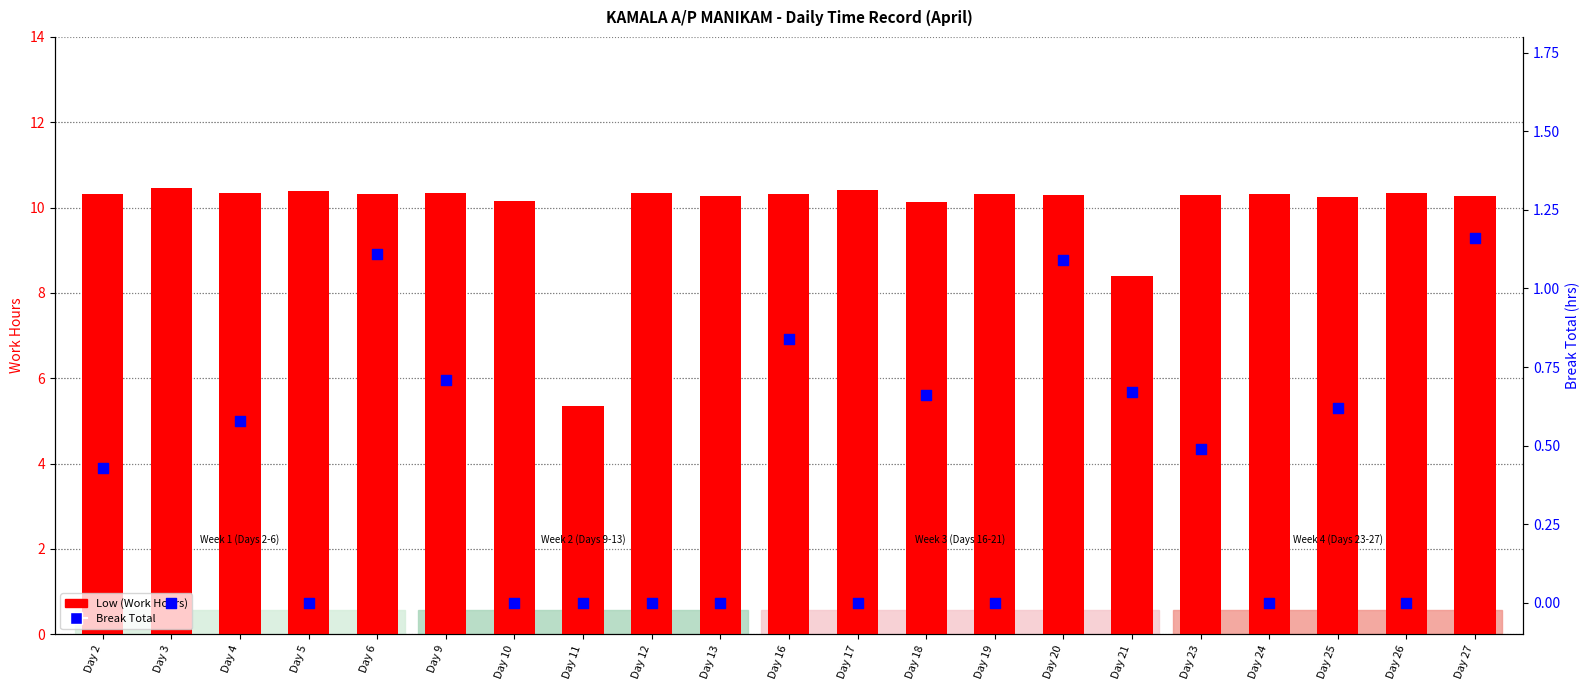

Which series contains the lowest Y value?

Break Total